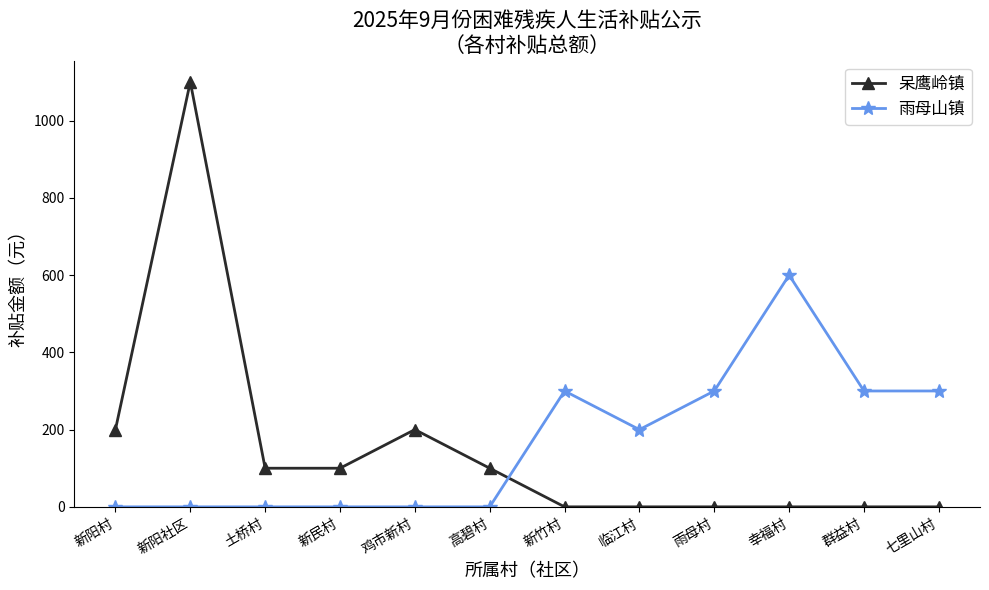

What are all the series names shown in the legend?

呆鹰岭镇, 雨母山镇